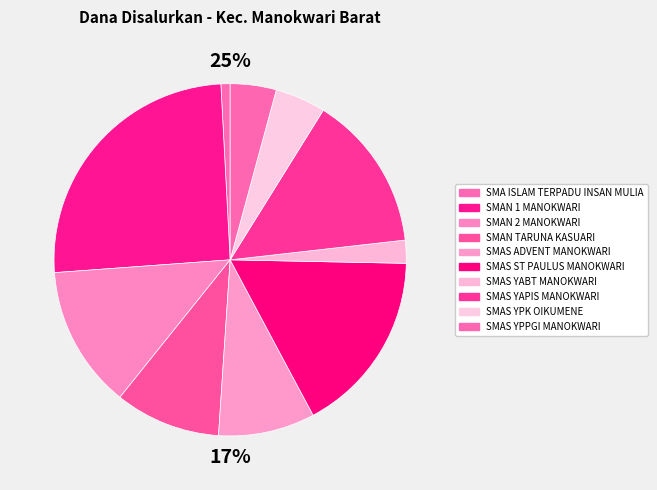

Count the number of slices in the pie.

10